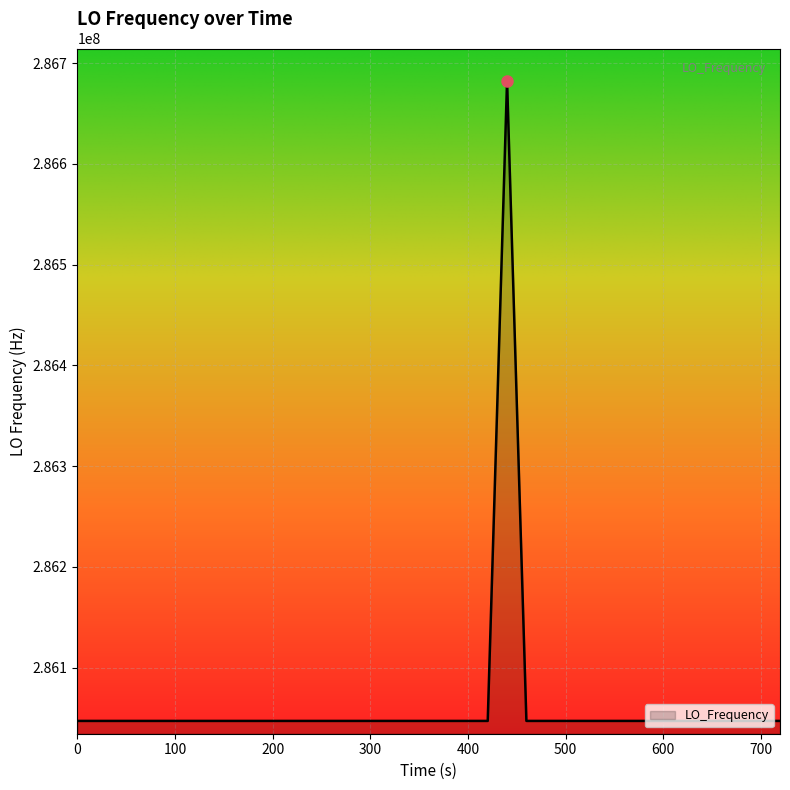

What is the greatest value displayed?

286682703.9